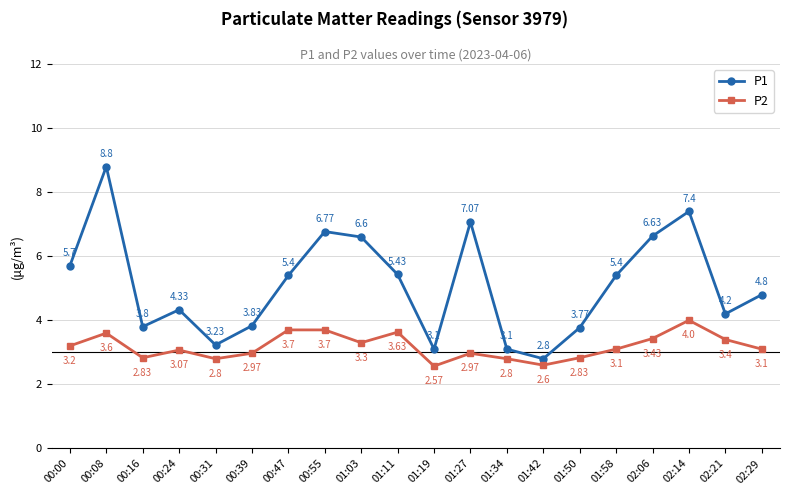

The value of P2 at 02:21 is 1.0. True or false?

False